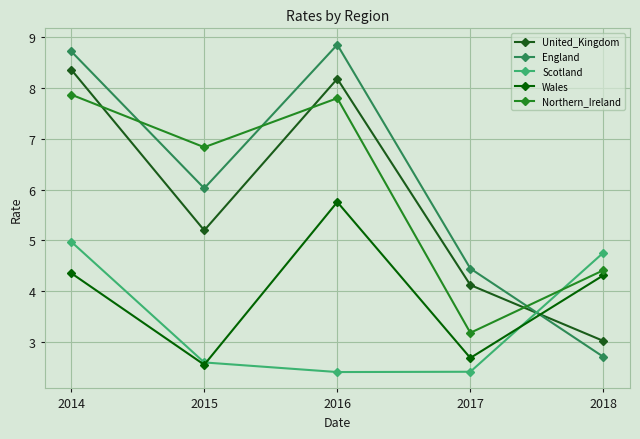

What is the sum of the United_Kingdom values at 2018 and 2014?

11.4